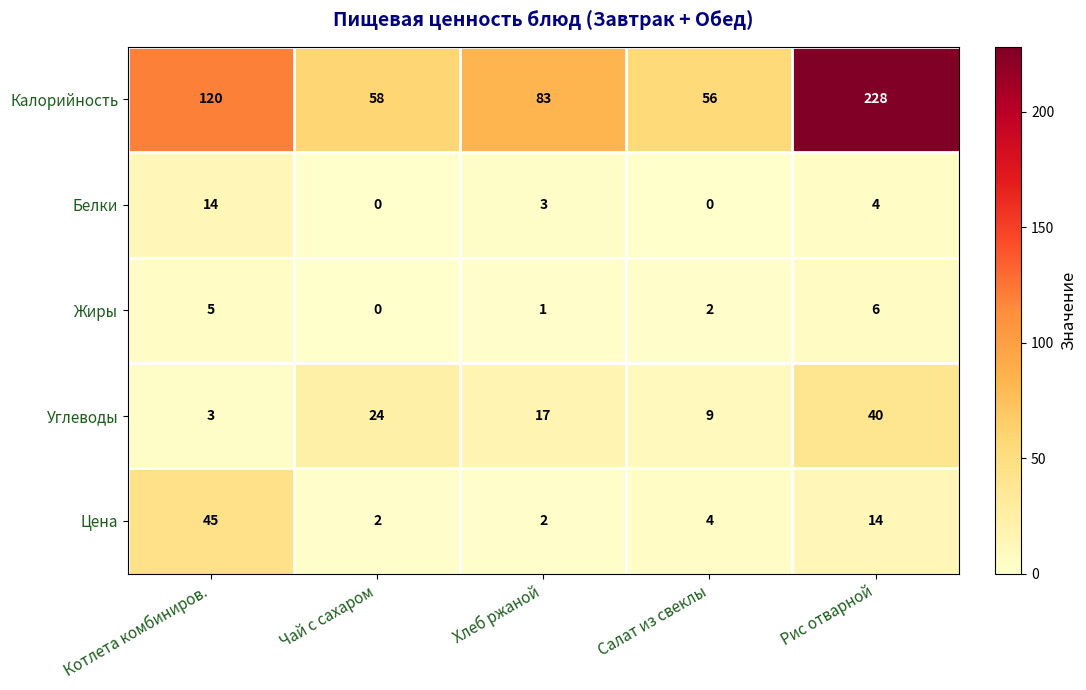

Which category has the highest value in the Цена series?

Котлета комбиниров.